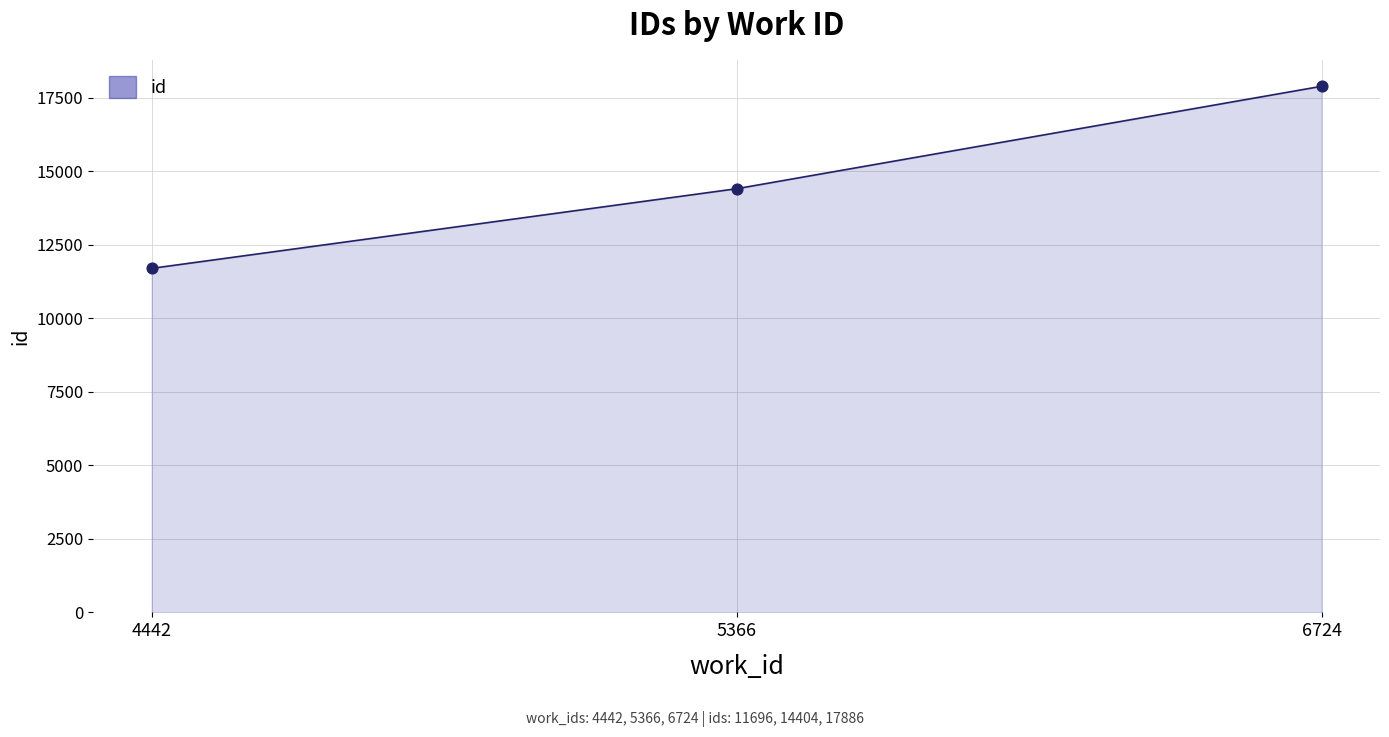

Which has a higher value, 6724 or 5366?

6724